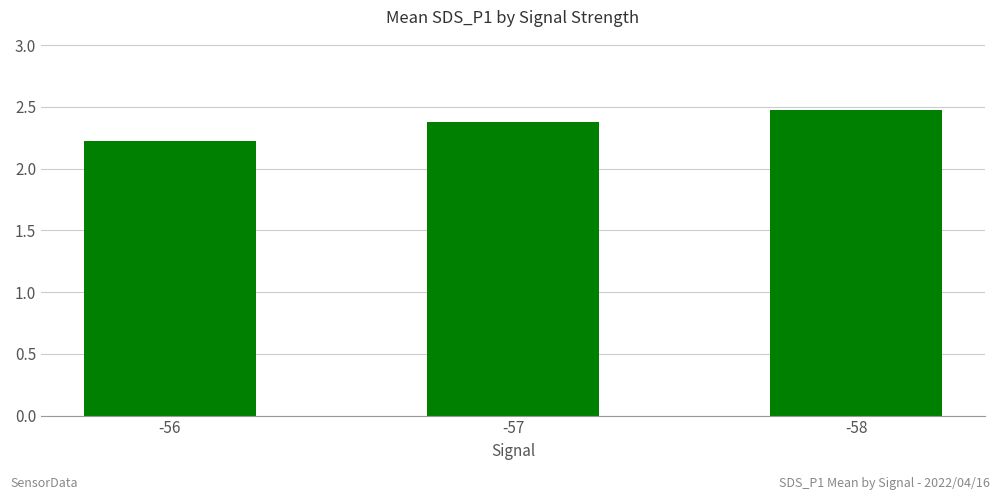

True or false: the data shows 3.5 at -57.

False